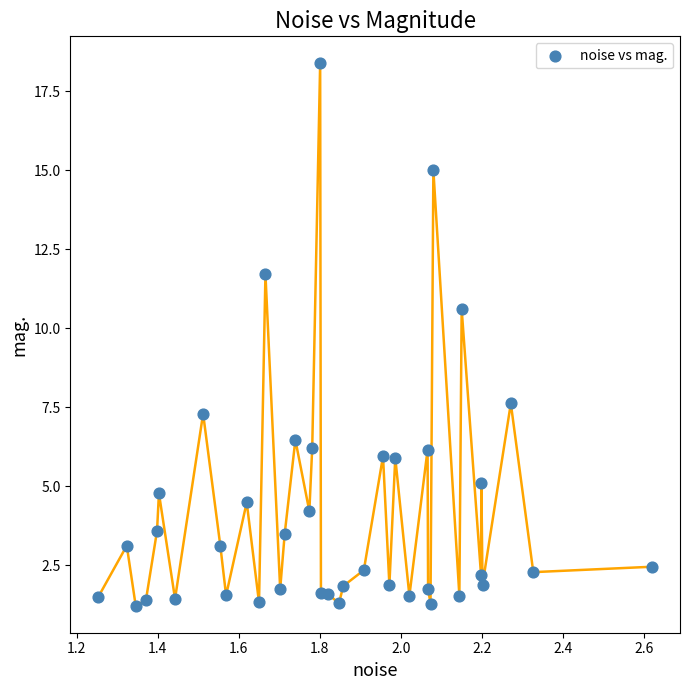

What is the range of Y values (max minus min)?

17.2